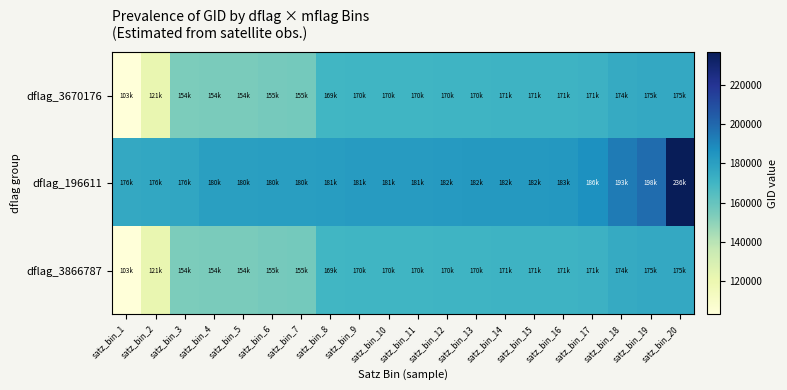

List the series in order of their peak value, lowest first.

dflag_3670176, dflag_3866787, dflag_196611